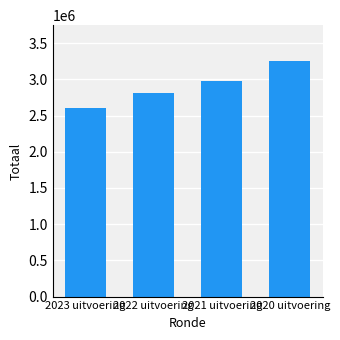

At which label is the value closest to 2930797?

2021 uitvoering